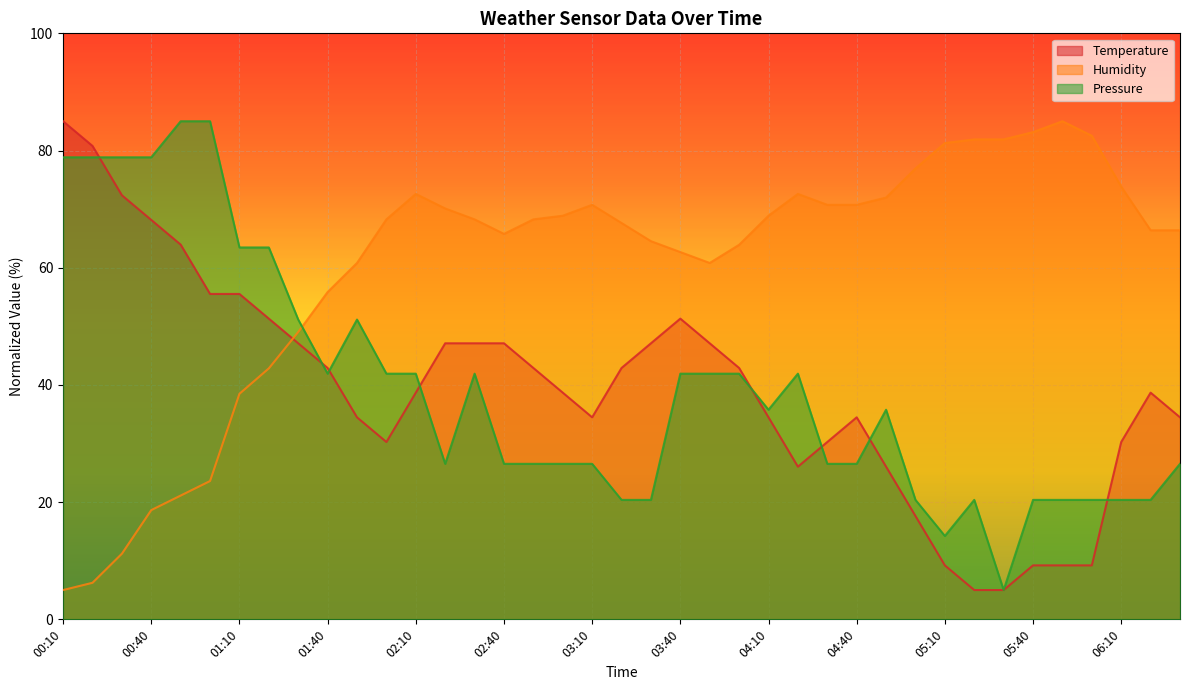

At which category does Pressure reach its first local peak?

01:50